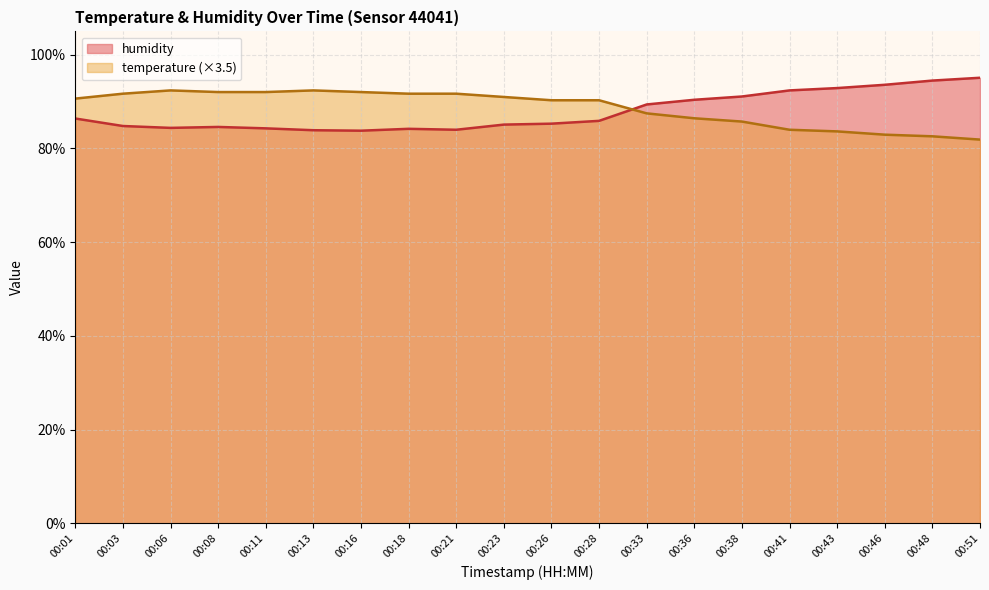

At which label is temperature closest to 87?

00:33